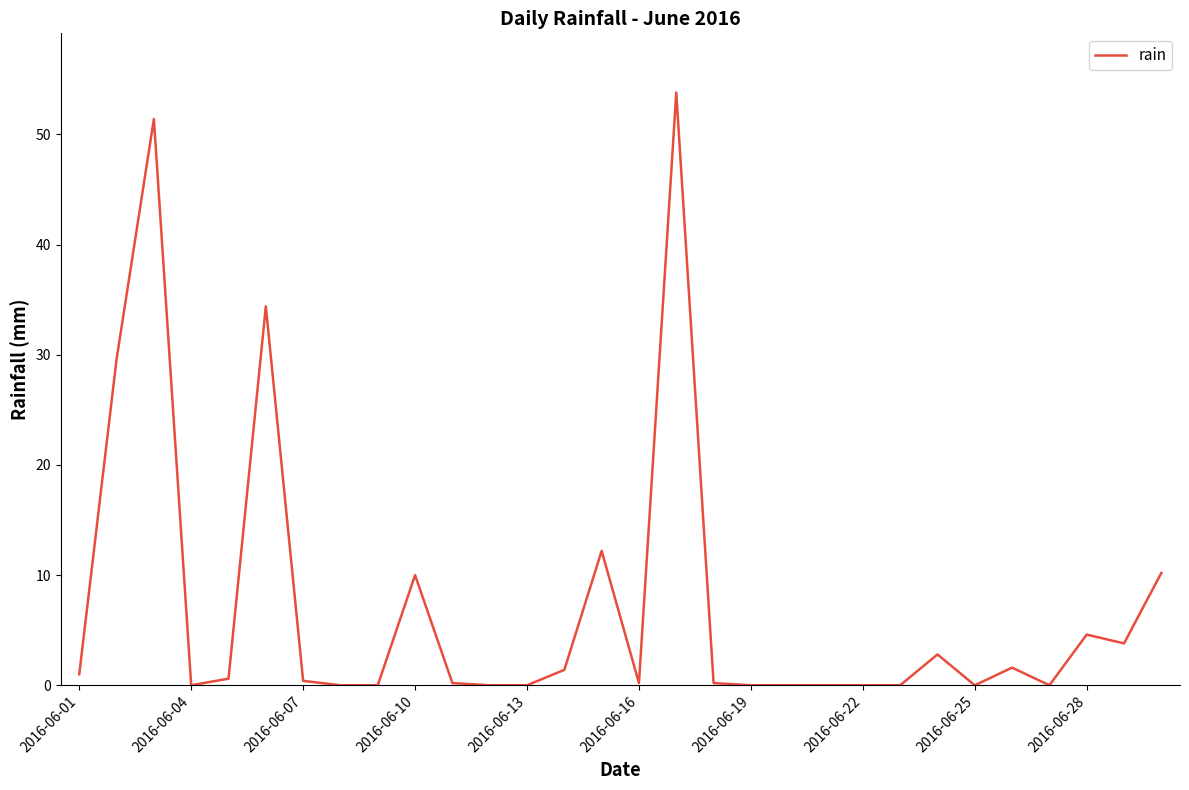

What is the difference between the maximum and minimum values?

53.8